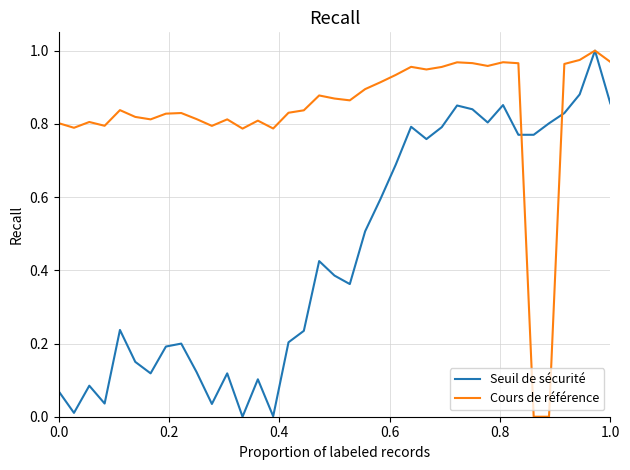

List the series in order of their overall mean, lowest first.

Seuil de sécurité, Cours de référence